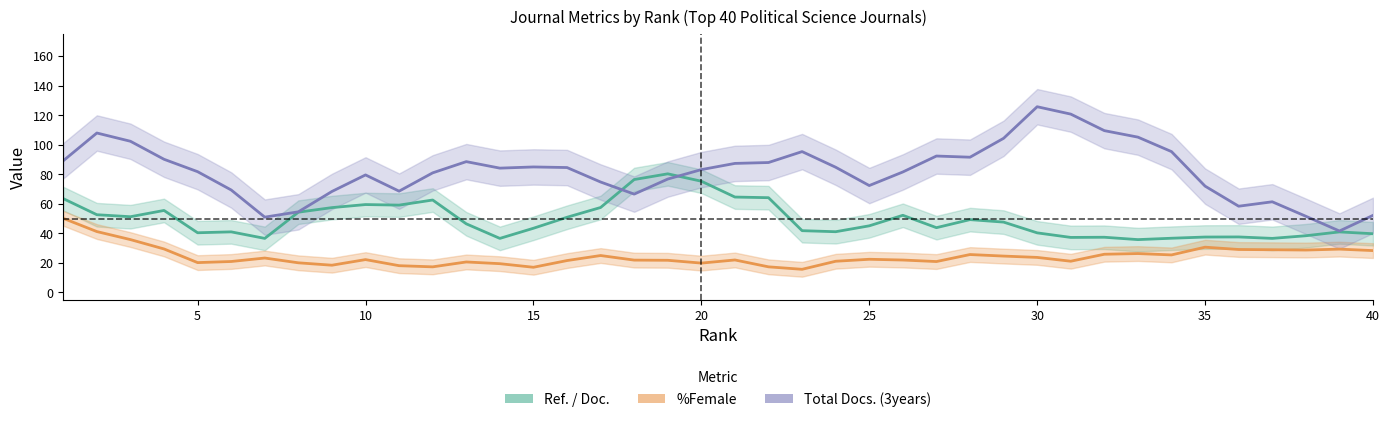

How many lines are shown in the chart?

3